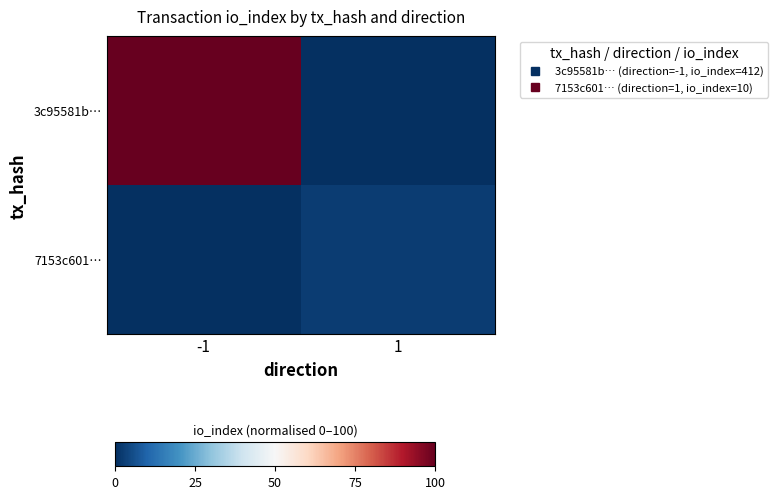

List the series in order of their peak value, lowest first.

7153c601…, 3c95581b…